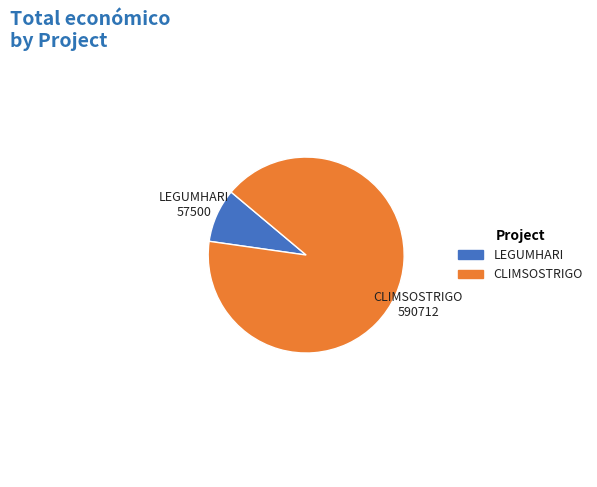

Is there any slice that represents more than half of the pie?

Yes